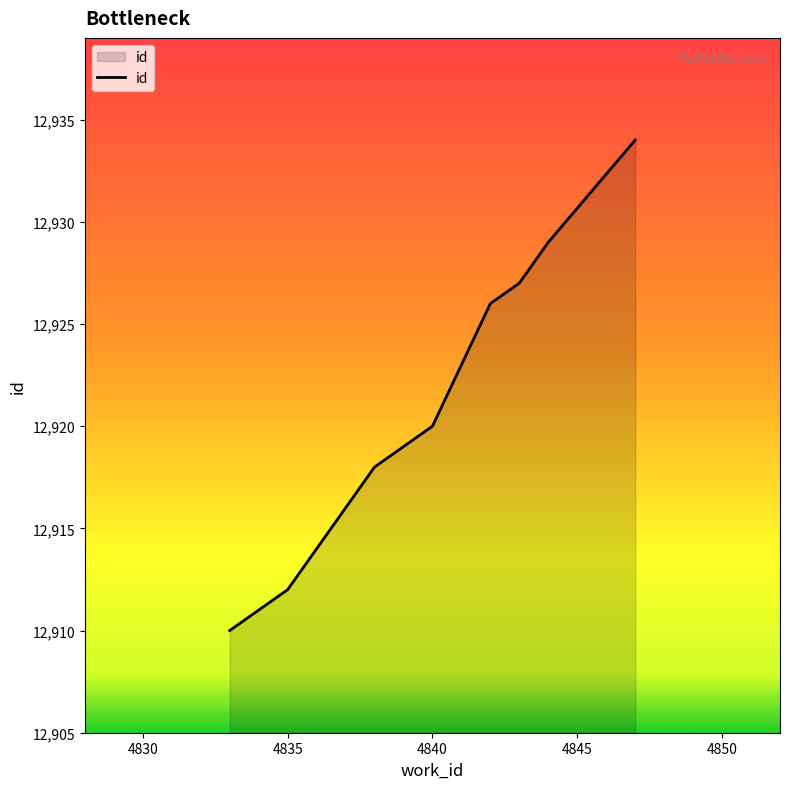

What is the greatest value displayed?

12934